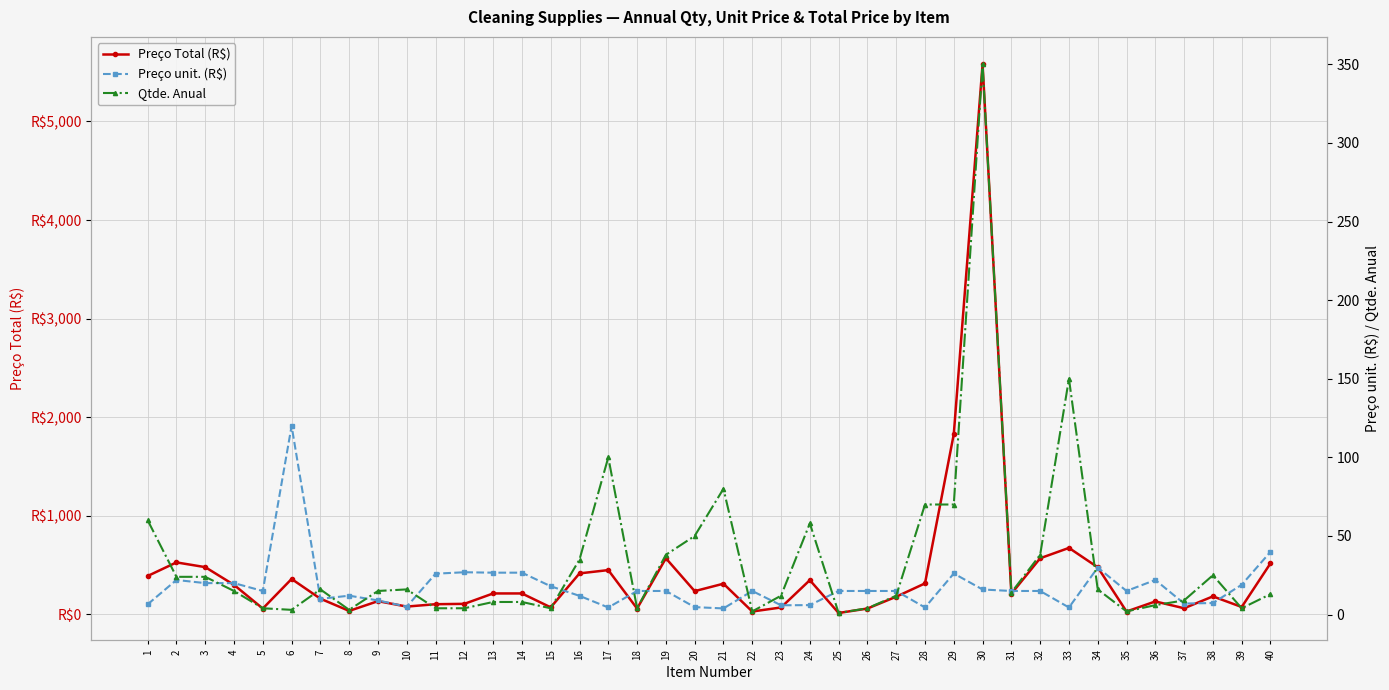

True or false: Preço unit. (R$) and Preço Total (R$) intersect in this chart.

False